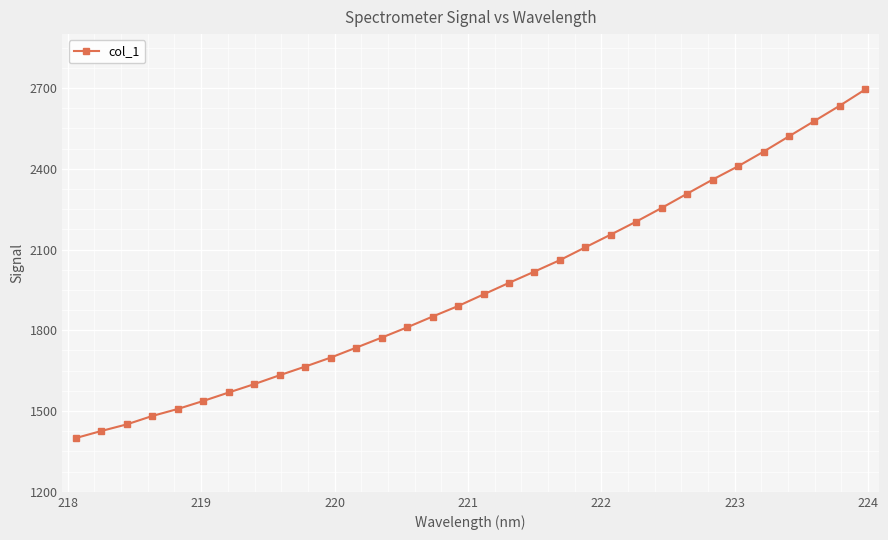

What is the average value?

1959.5